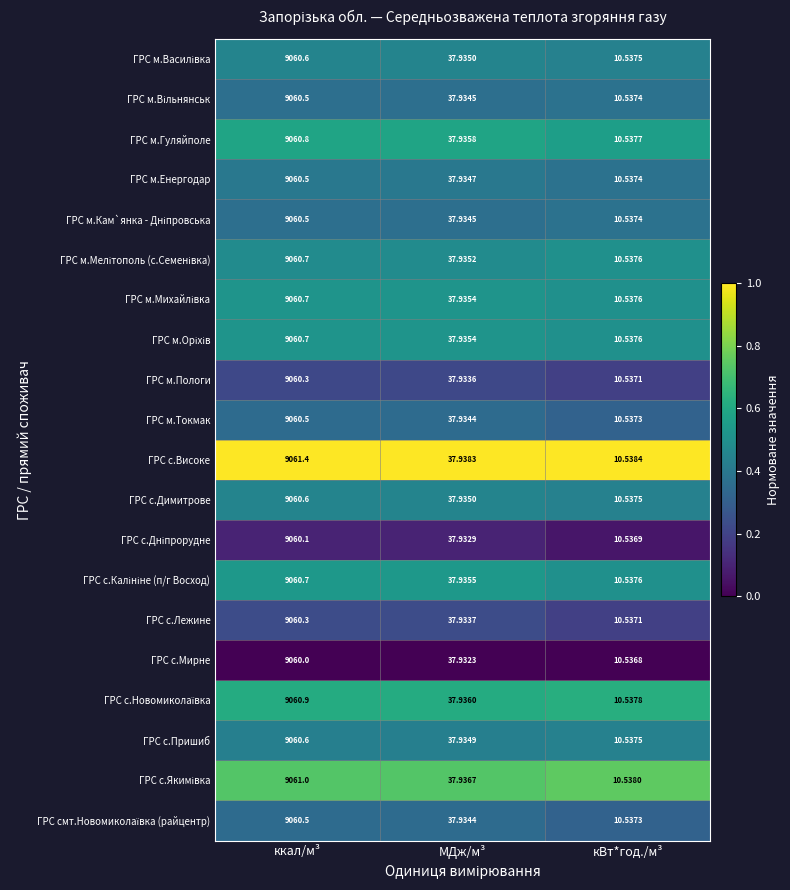

Which series has the largest total across all categories?

ГРС с.Високе